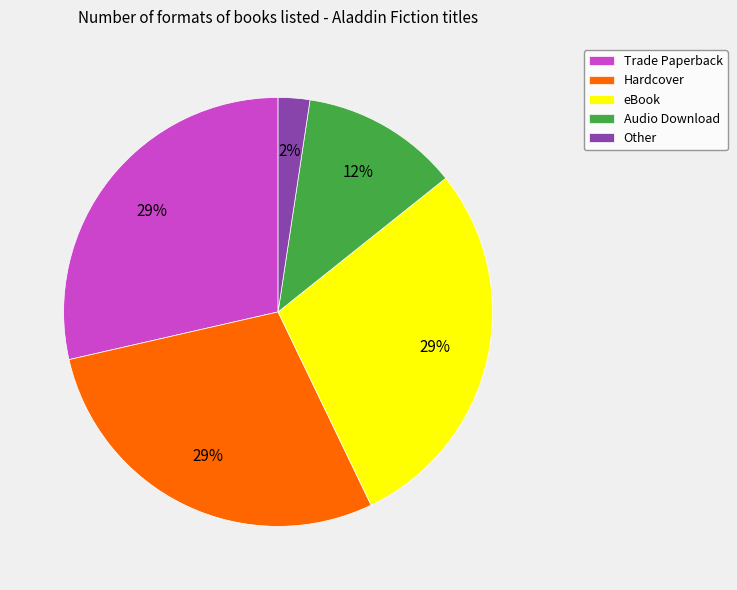

Which has a higher value, Trade Paperback or Audio Download?

Trade Paperback